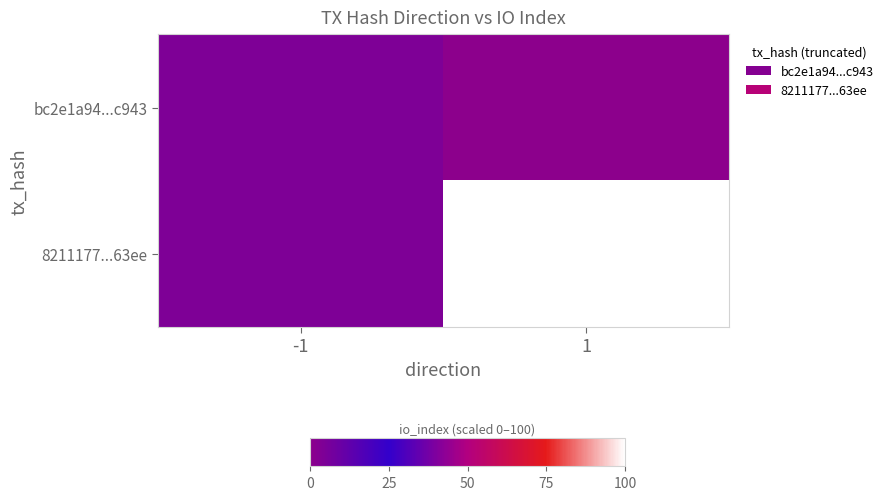

Which label corresponds to the smallest value in the chart?

1